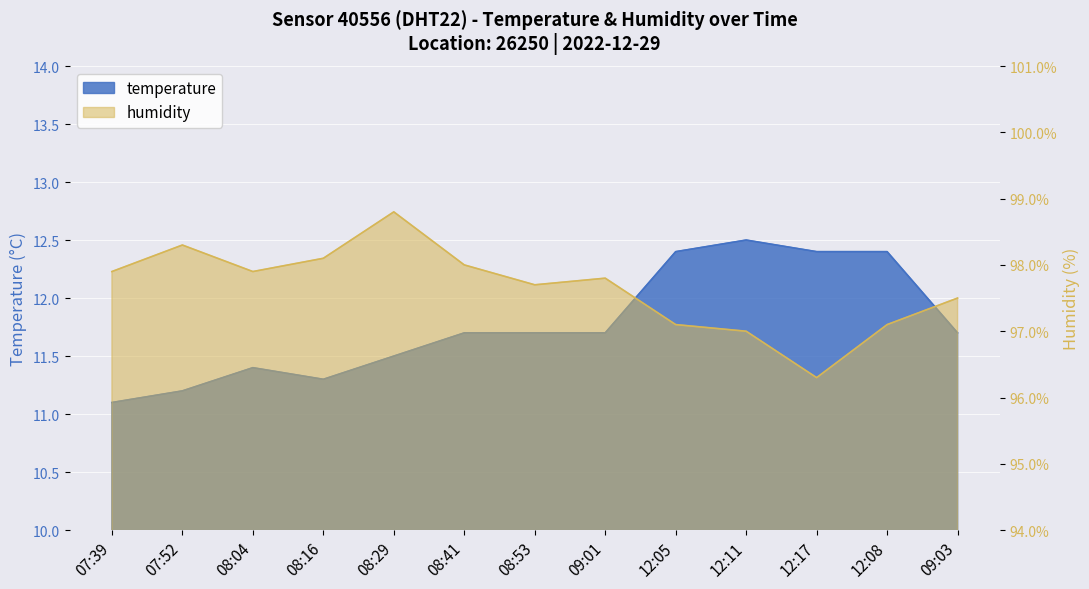

Reading right to left, extract all data points from this chart.

temperature: 09:03=11.7	12:08=12.4	12:17=12.4	12:11=12.5	12:05=12.4	09:01=11.7	08:53=11.7	08:41=11.7	08:29=11.5	08:16=11.3	08:04=11.4	07:52=11.2	07:39=11.1
humidity: 09:03=97.5	12:08=97.1	12:17=96.3	12:11=97.0	12:05=97.1	09:01=97.8	08:53=97.7	08:41=98.0	08:29=98.8	08:16=98.1	08:04=97.9	07:52=98.3	07:39=97.9